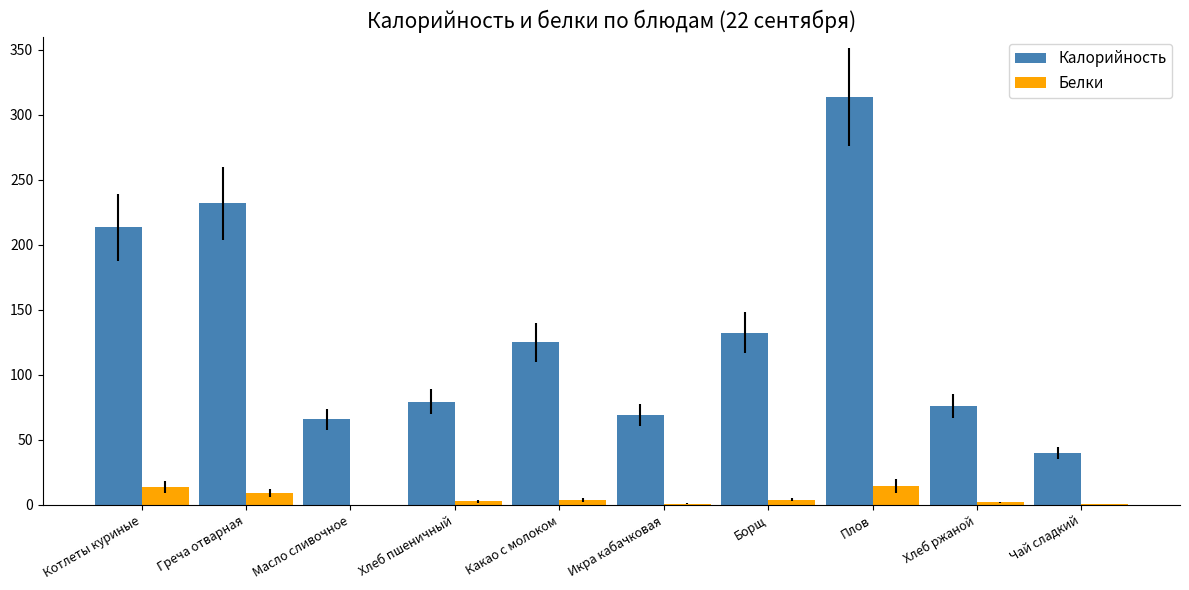

True or false: Калорийность has a value of 19.4 at Икра кабачковая.

False